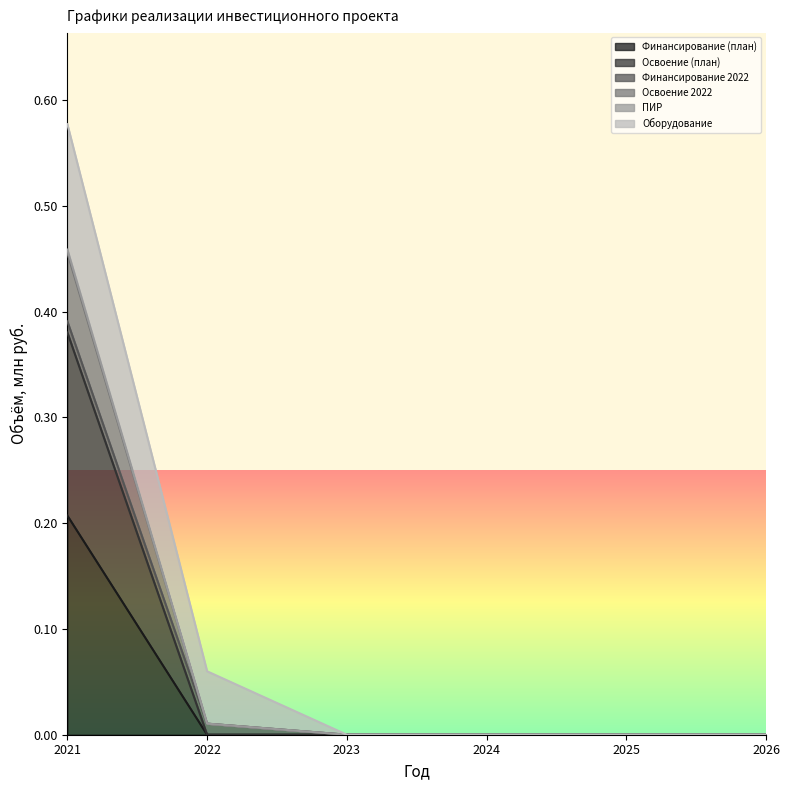

At which category is the sum across all series the highest?

2021